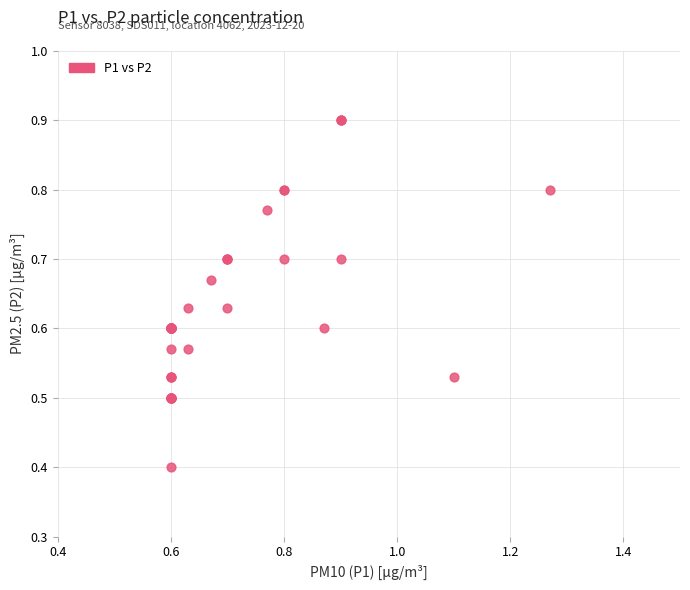

What Y value in the scatter plot is closest to 0?

0.4